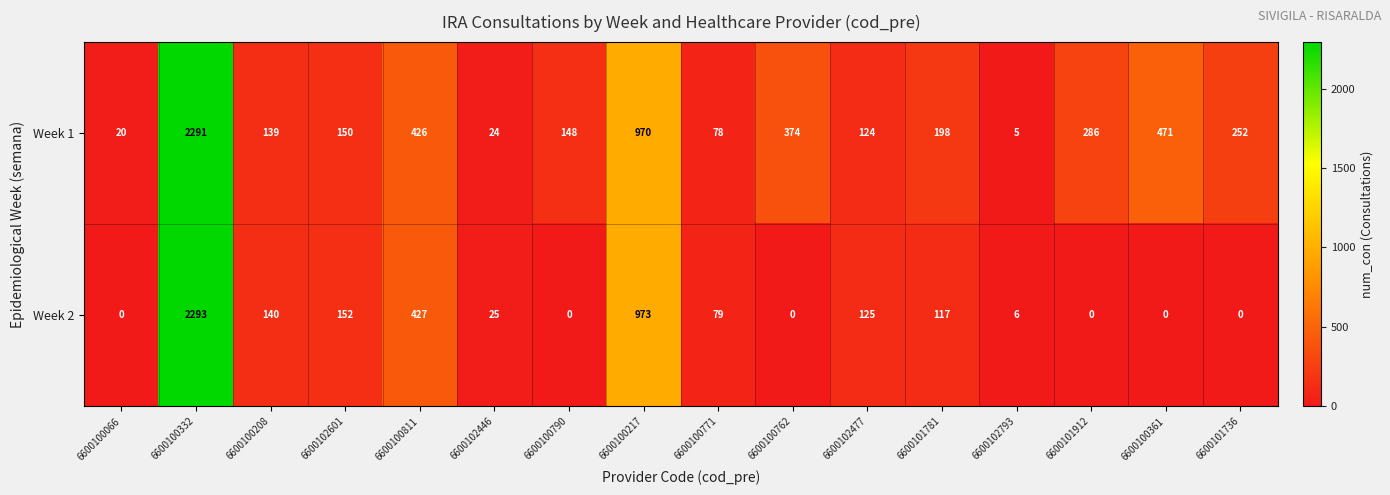

Which label corresponds to the largest value in the chart?

6600100332